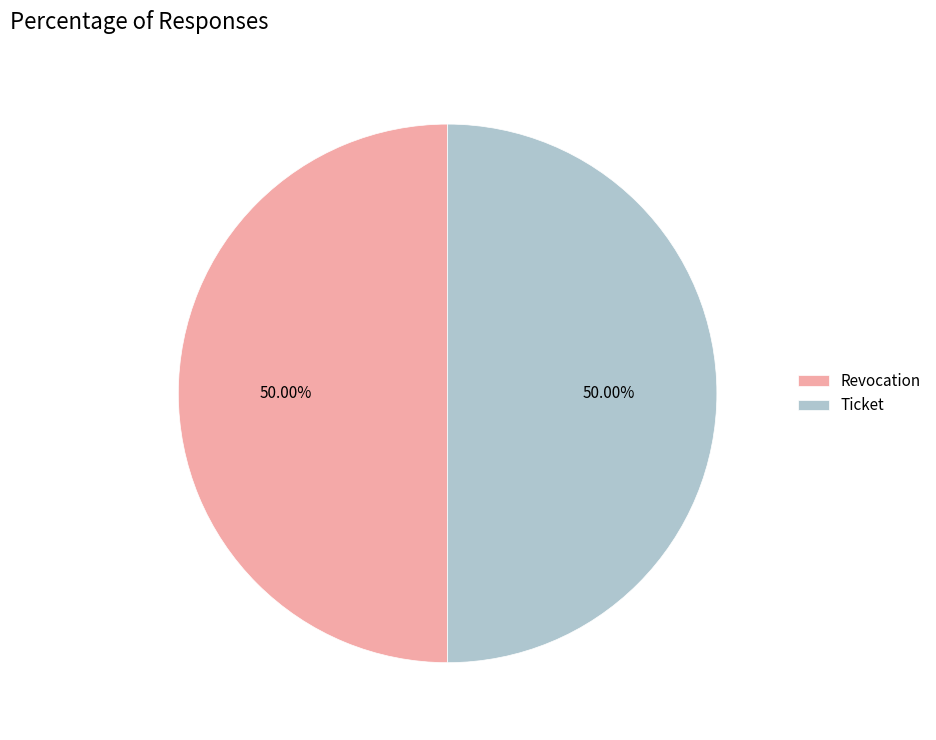

Approximately how many times larger is the value at Revocation compared to Ticket?

1.0